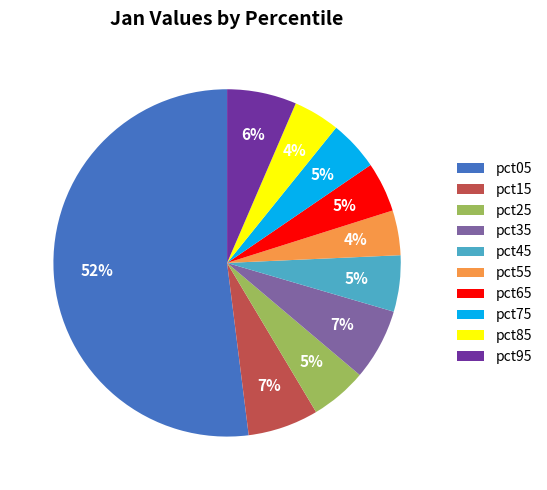

What is the largest slice in the pie chart?

pct05